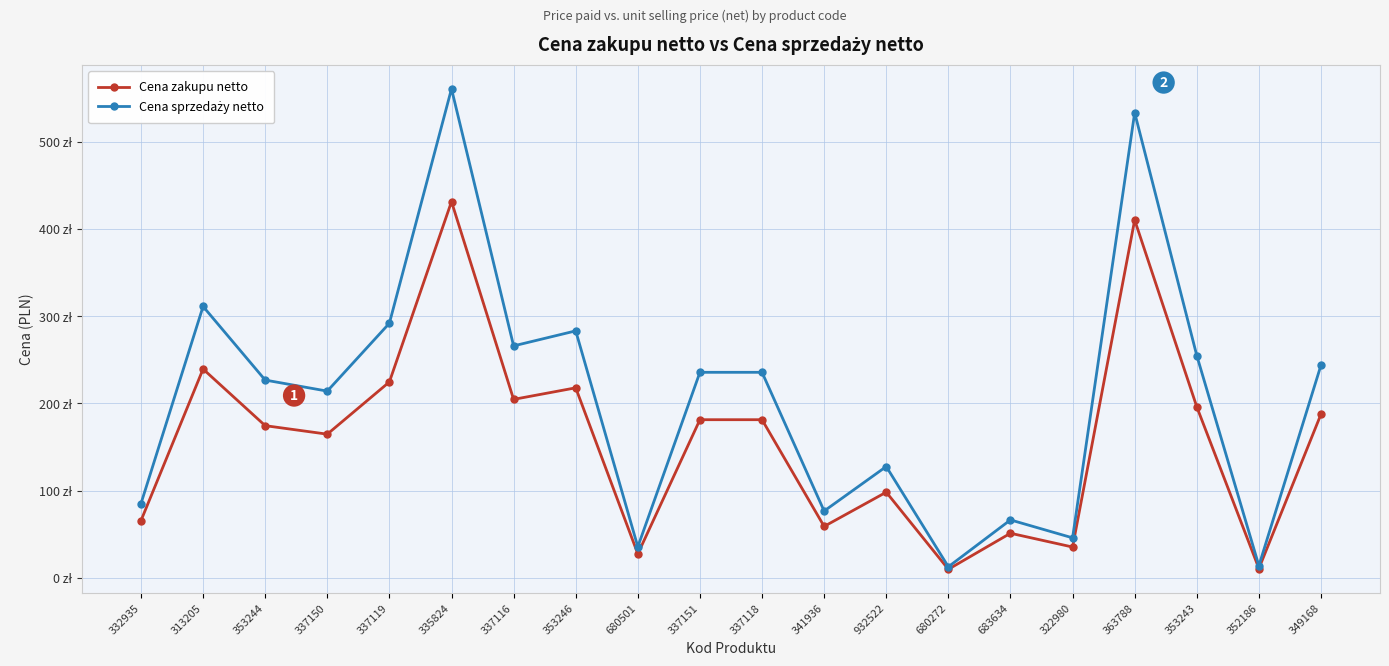

Which series has the largest total across all categories?

Cena sprzedaży netto